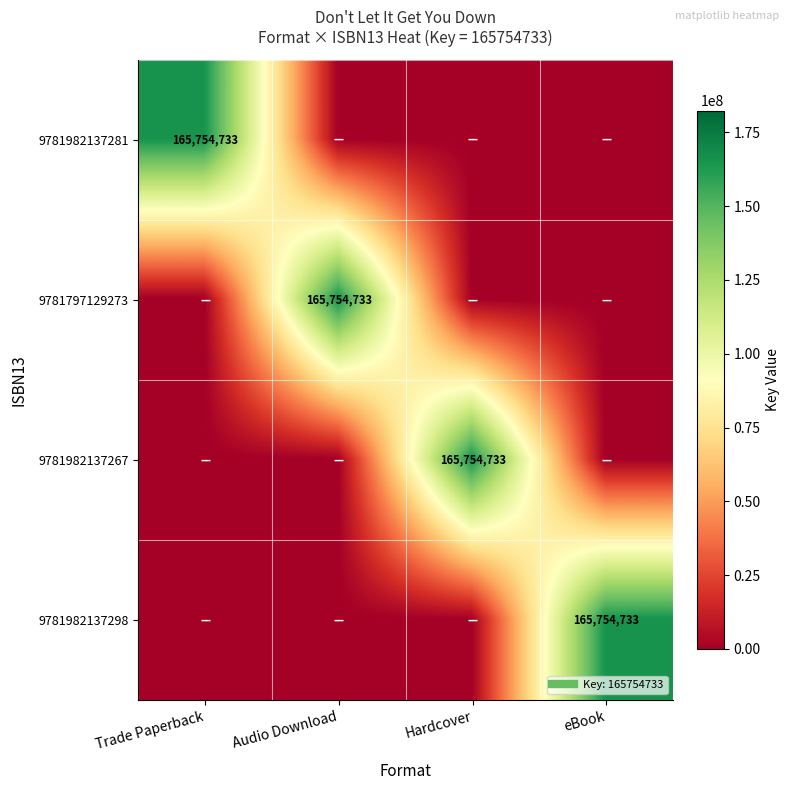

The 9781982137298 series shows -76523949 at Trade Paperback. True or false?

False